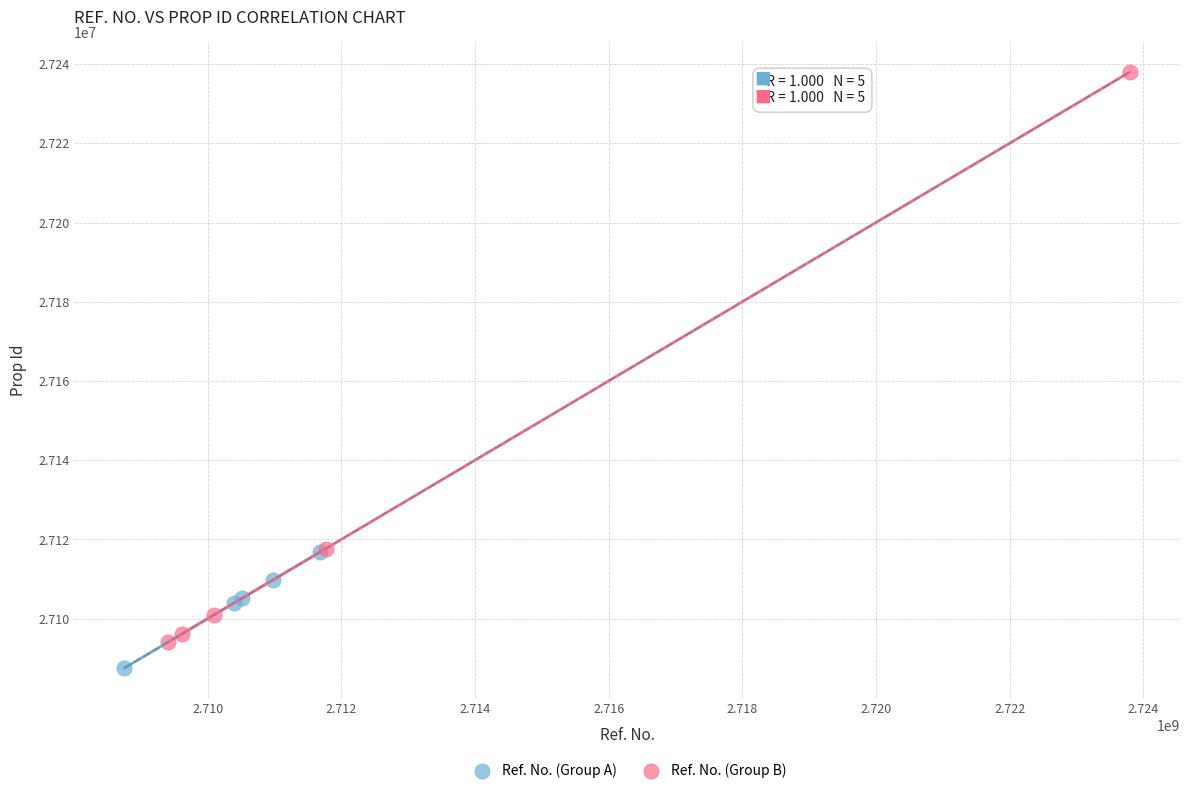

What are all the series names shown in the legend?

Ref. No. (Group A), Ref. No. (Group B)